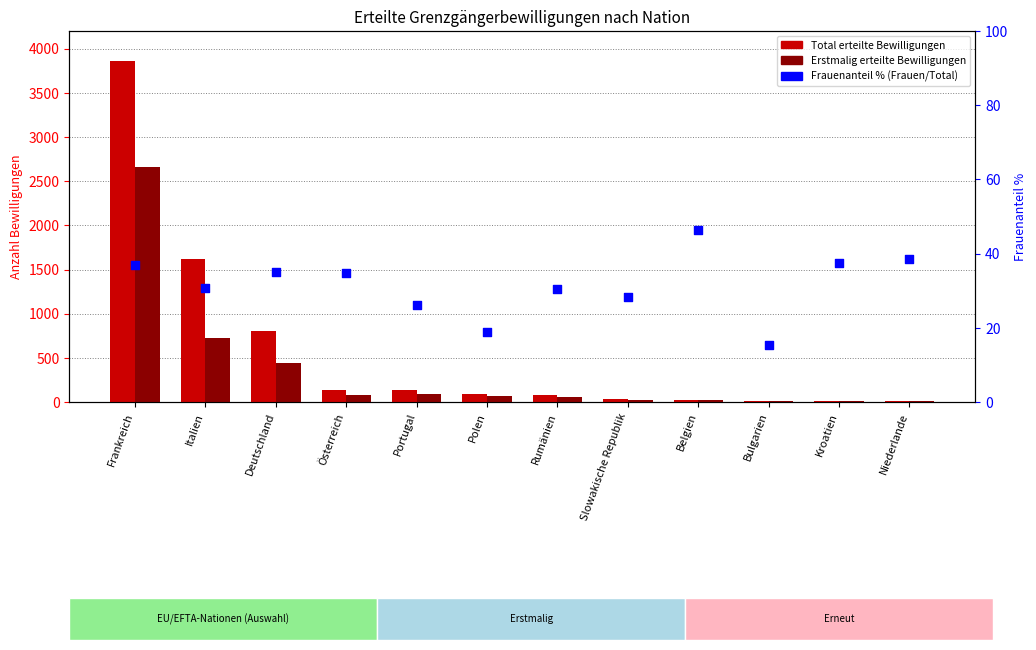

What is the total value across all series at Österreich?

250.8